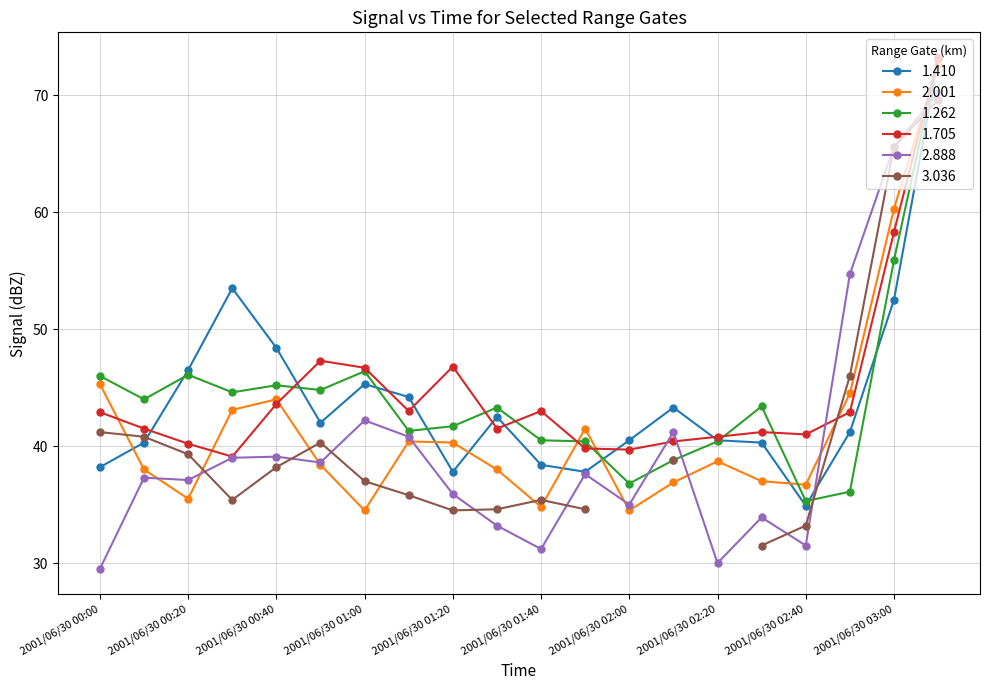

What is the approximate value of 1.705 at 2001/06/30 02:00?

39.7